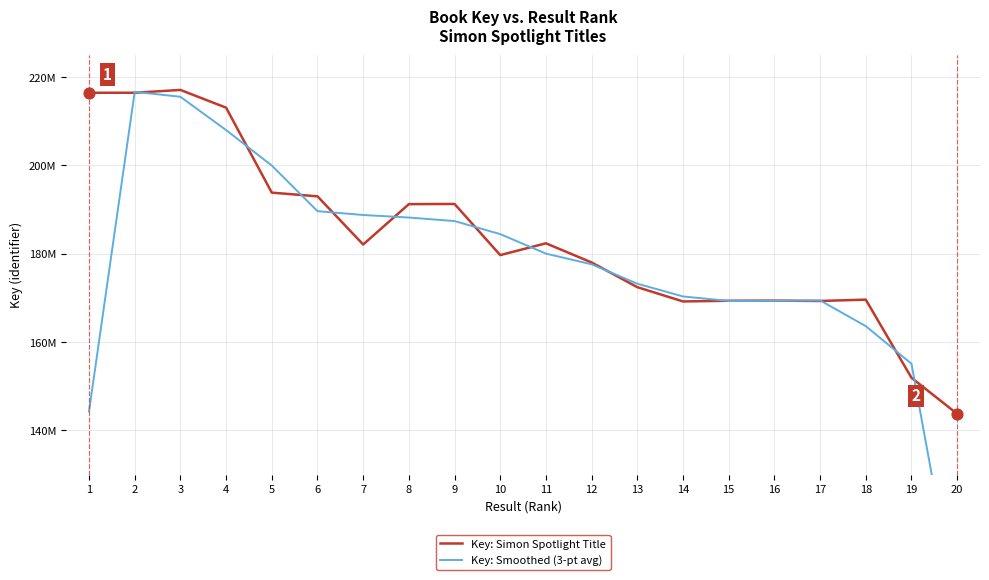

Which series has the largest total across all categories?

Key: Simon Spotlight Title